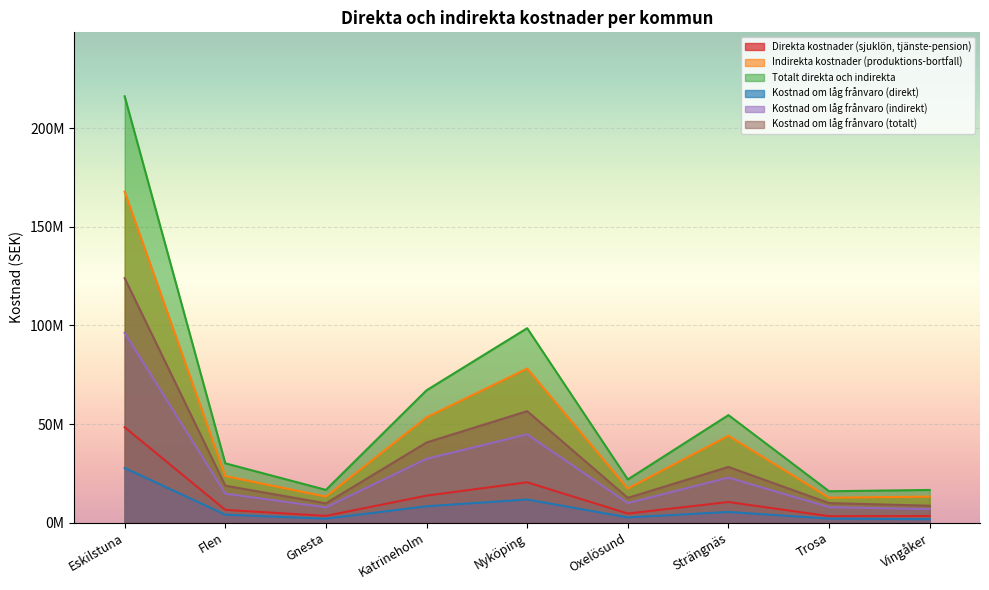

True or false: Kostnad om låg frånvaro (totalt) and Kostnad om låg frånvaro (indirekt) intersect in this chart.

False